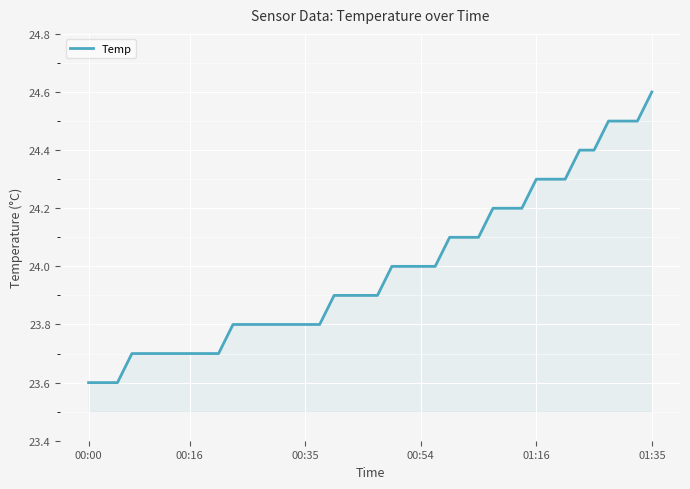

What is the greatest value displayed?

24.6